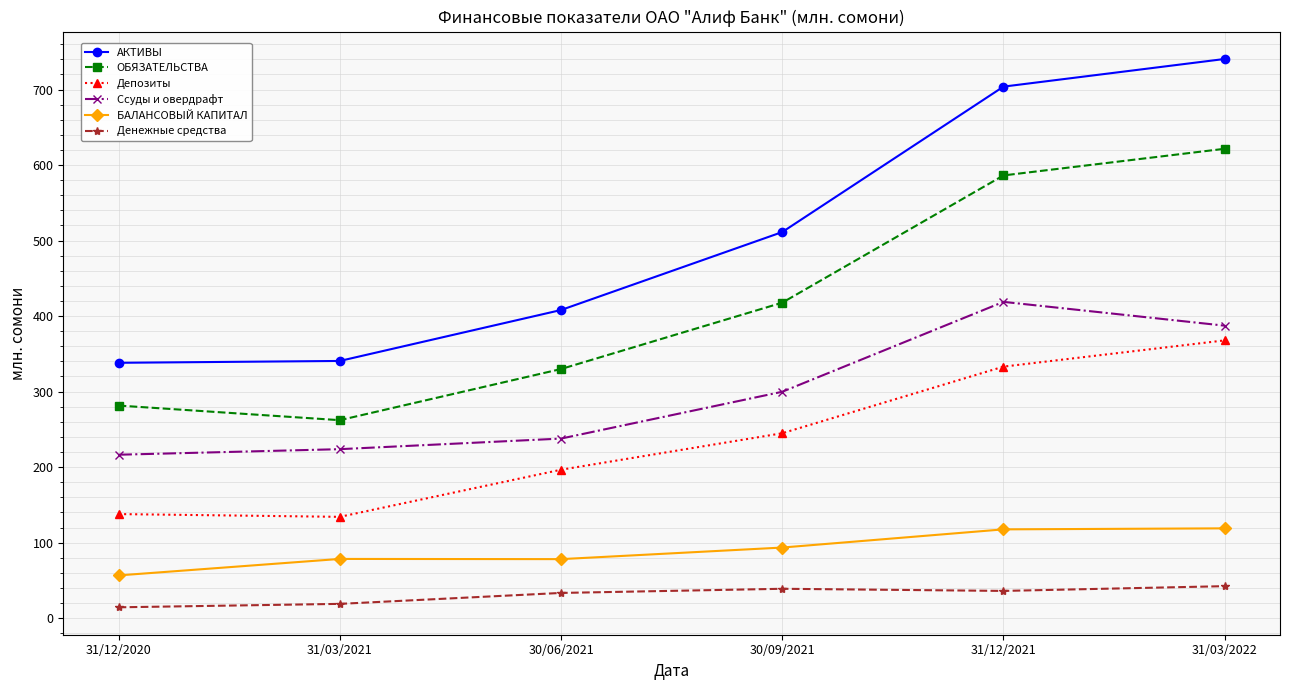

The value of БАЛАНСОВЫЙ КАПИТАЛ at 30/09/2021 is 93.5. True or false?

True